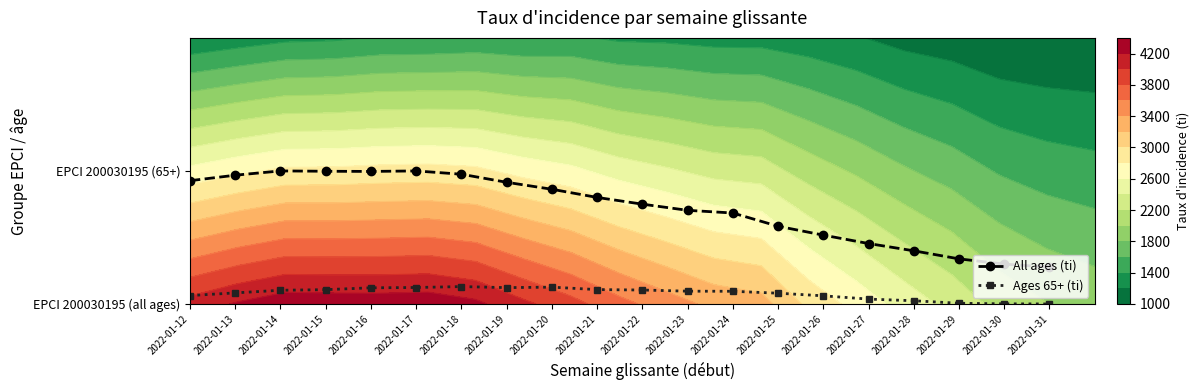

Where is Ages 65+ (ti) nearest to the value 0?

2022-01-31